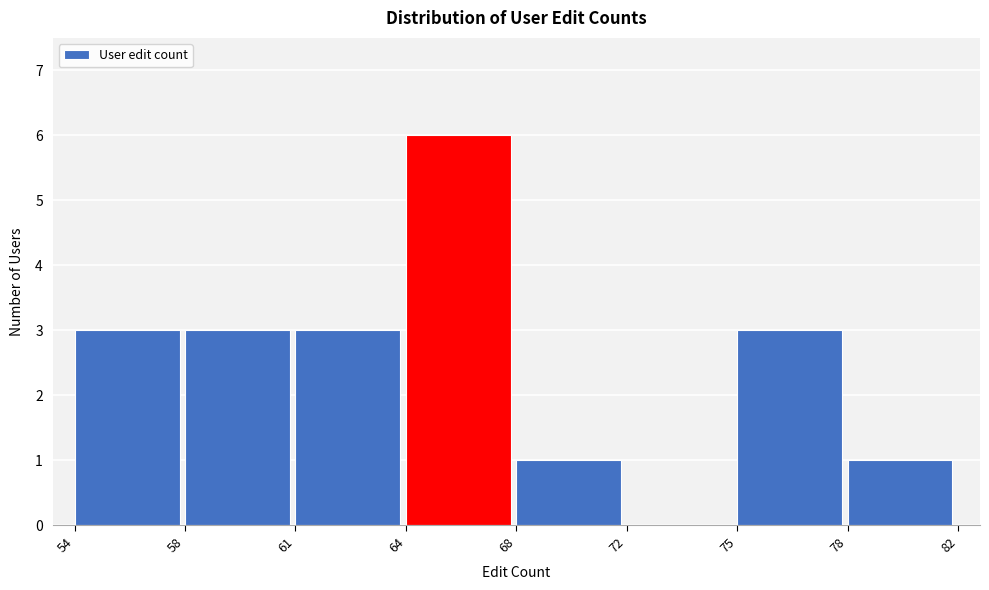

Reading left to right, list all the values displayed in this chart.

54=3	58=3	61=3	64=6	68=1	72=0	75=3	78=1